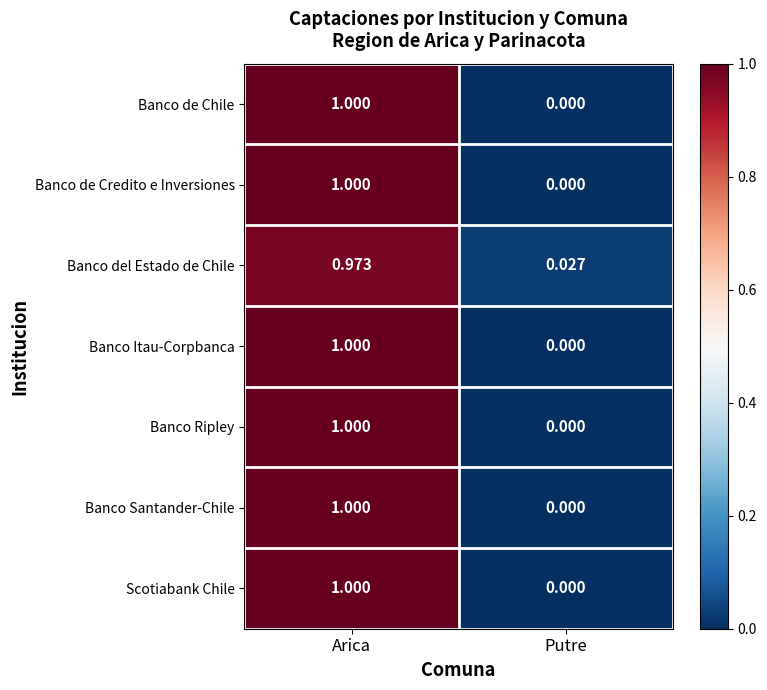

At which label is Banco Ripley closest to 0?

Putre